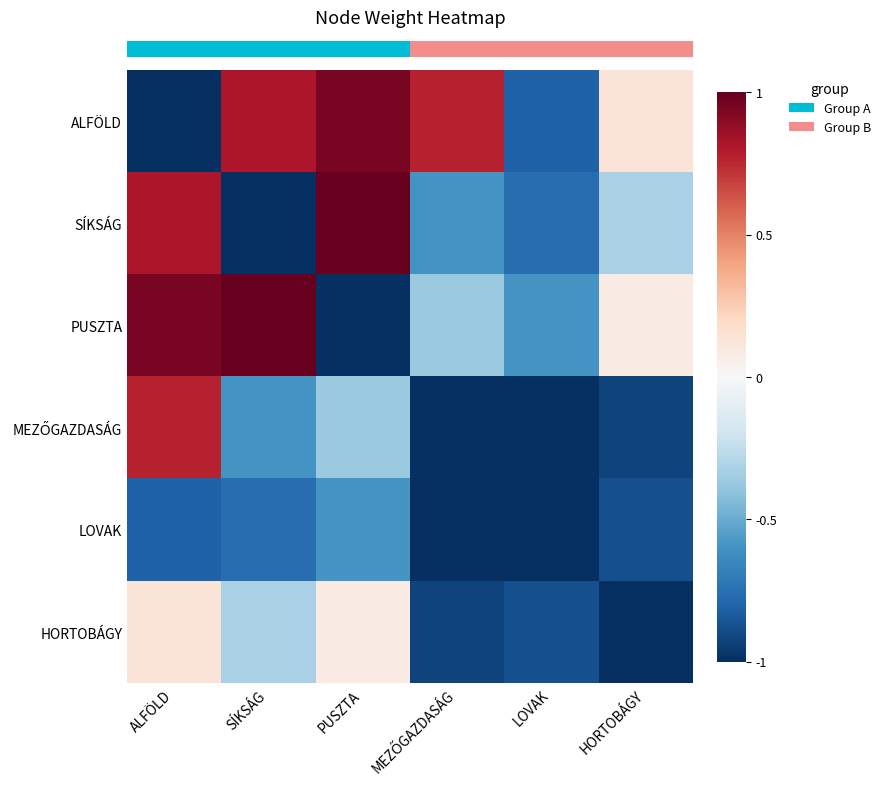

Which series has the largest total across all categories?

row_0